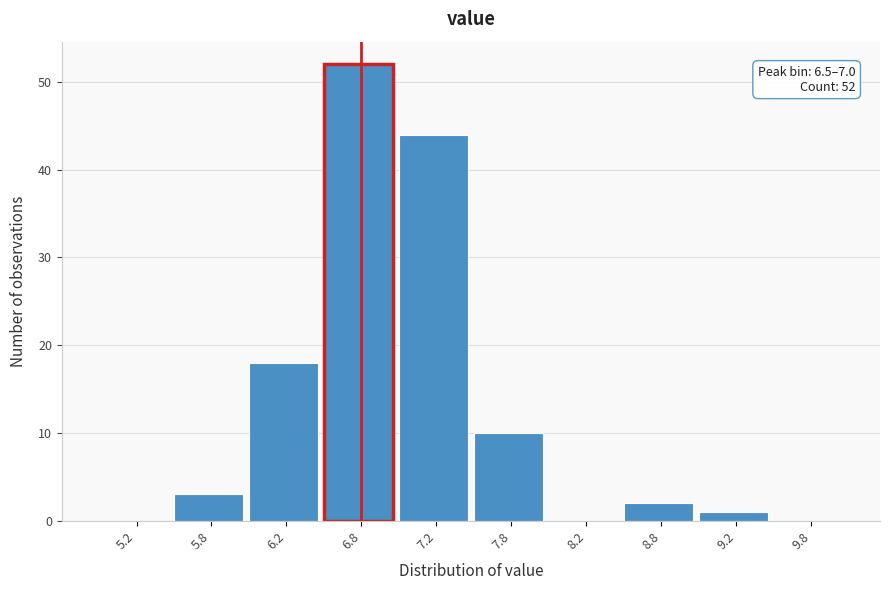

Which range on the x-axis has the tallest bar?

6.5 to 7.0